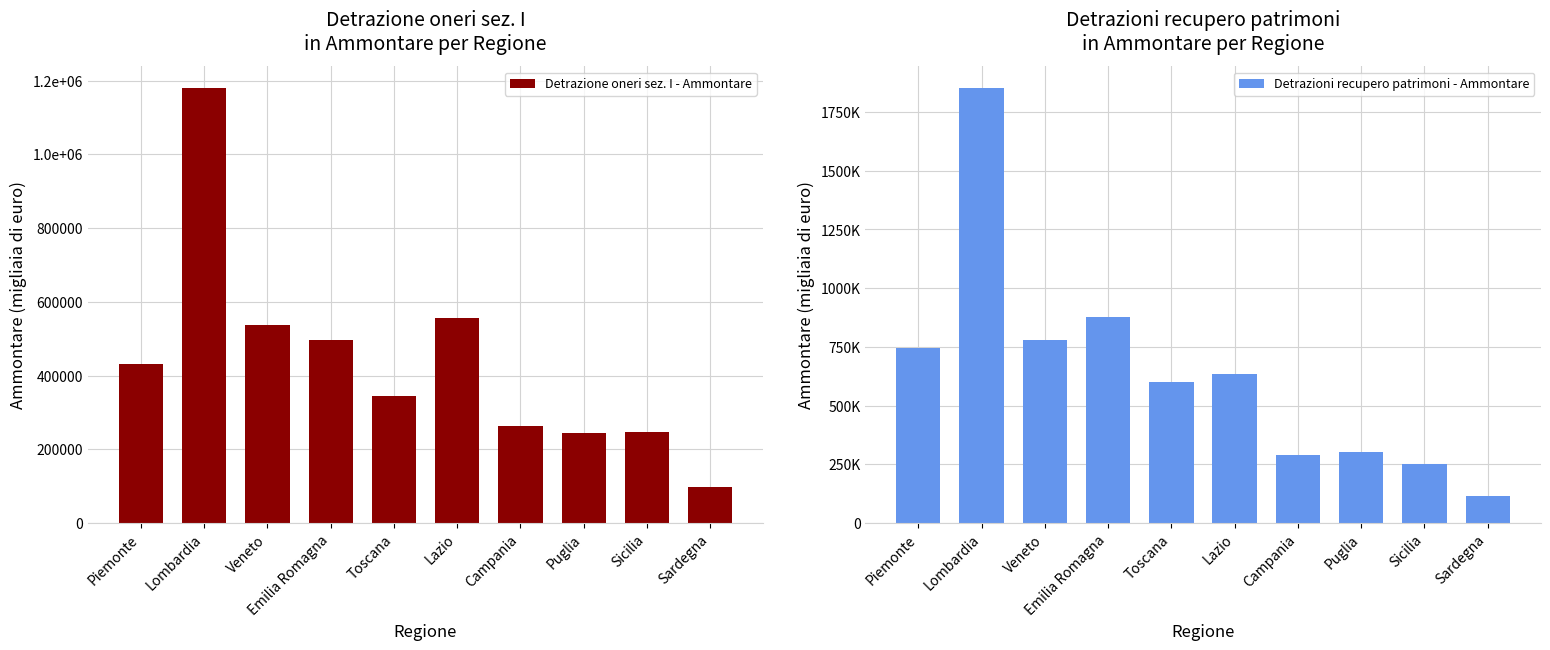

How many bars are there in total?

20